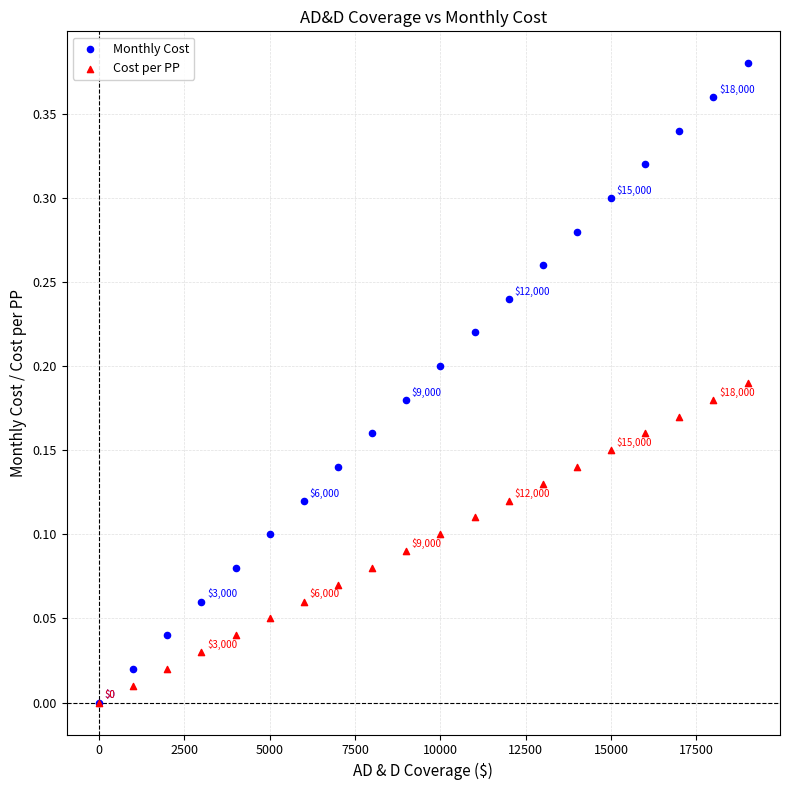

What are all the series names shown in the legend?

Monthly Cost, Cost per PP